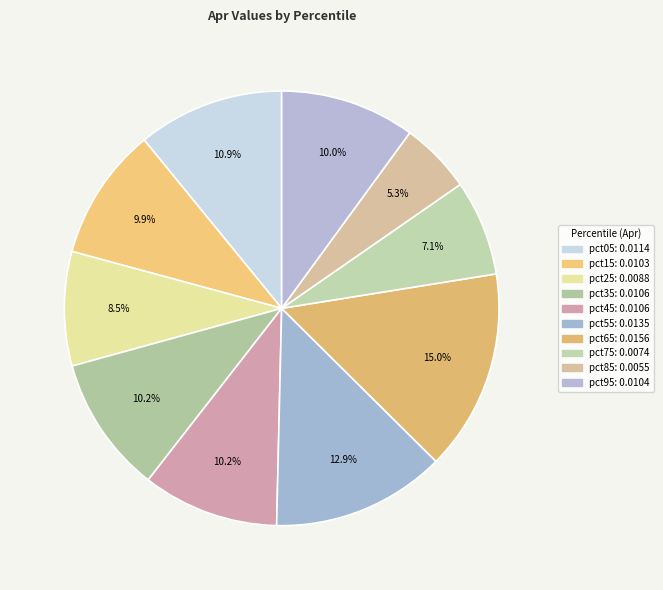

To the nearest percent, what portion does pct35 represent?

10%